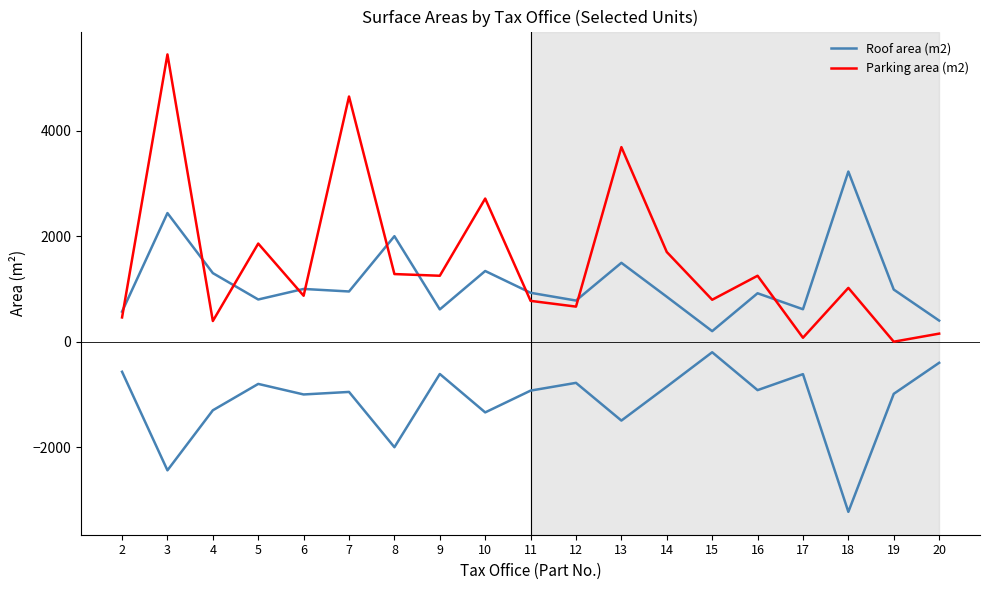

Between 9 and 12, which is larger?

12